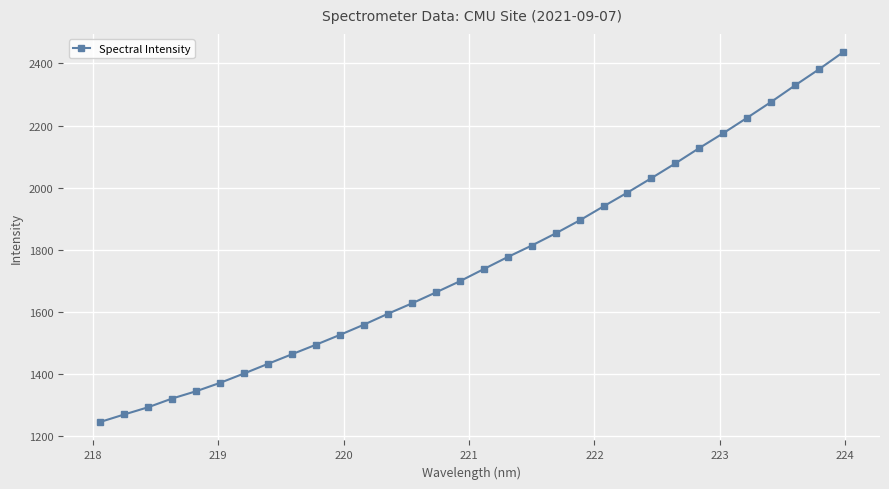

What is the minimum value shown in the chart?

1246.3